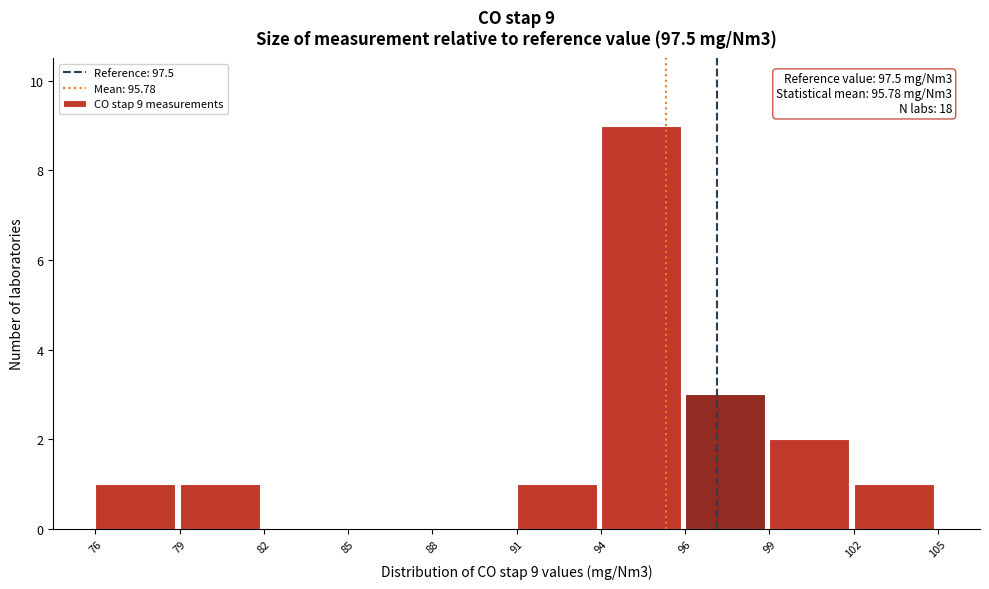

Reading right to left, extract all data points from this chart.

102=1	99=2	96=3	94=9	91=1	88=0	85=0	82=0	79=1	76=1